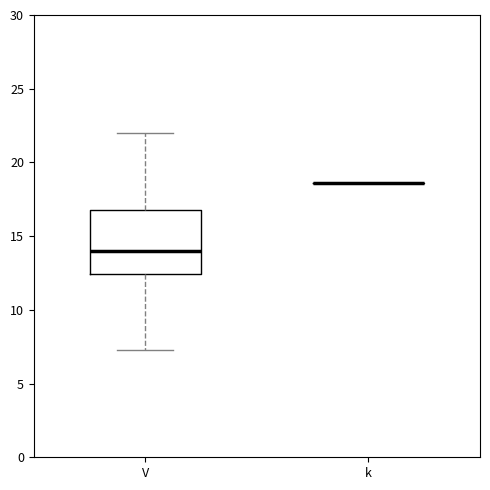

Comparing the boxes themselves (not the whiskers), which one is the tallest?

V